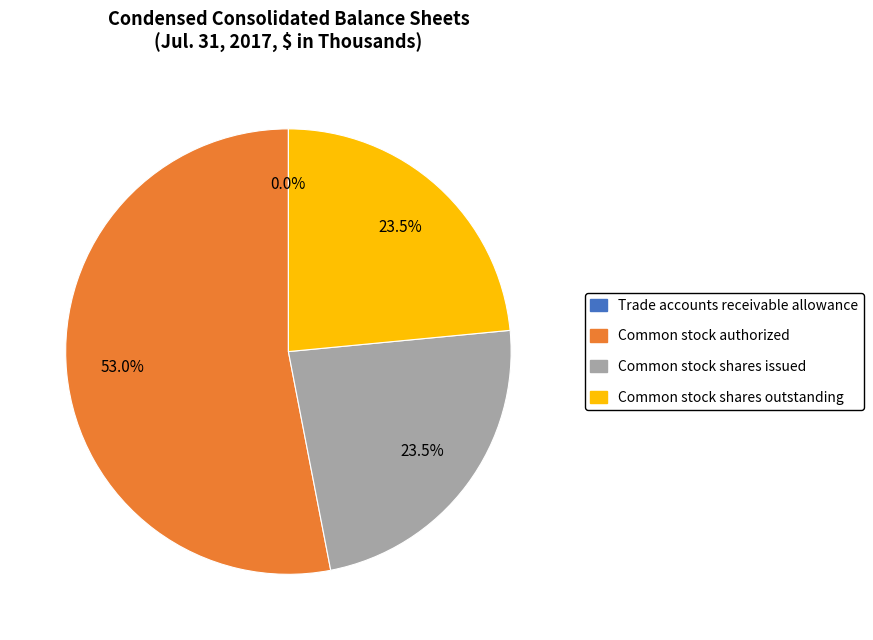

How much of the chart is everything except Common stock shares outstanding?

76.5%